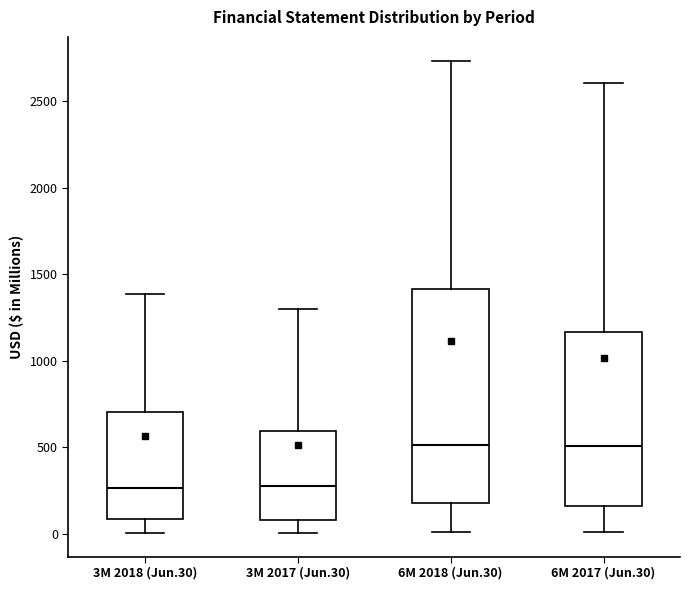

Reading left to right, transcribe this box plot: for each box, give where its median line is, the range the box spans, and where its two whiskers end, as read against the y-axis. The values are not printed on the chart, so give them approximately, as read against the axis.

3M 2018 (Jun.30): median 250, box 100 to 700, whiskers 0 to 1400
3M 2017 (Jun.30): median 300, box 100 to 600, whiskers 0 to 1300
6M 2018 (Jun.30): median 500, box 200 to 1400, whiskers 0 to 2750
6M 2017 (Jun.30): median 500, box 150 to 1150, whiskers 0 to 2600